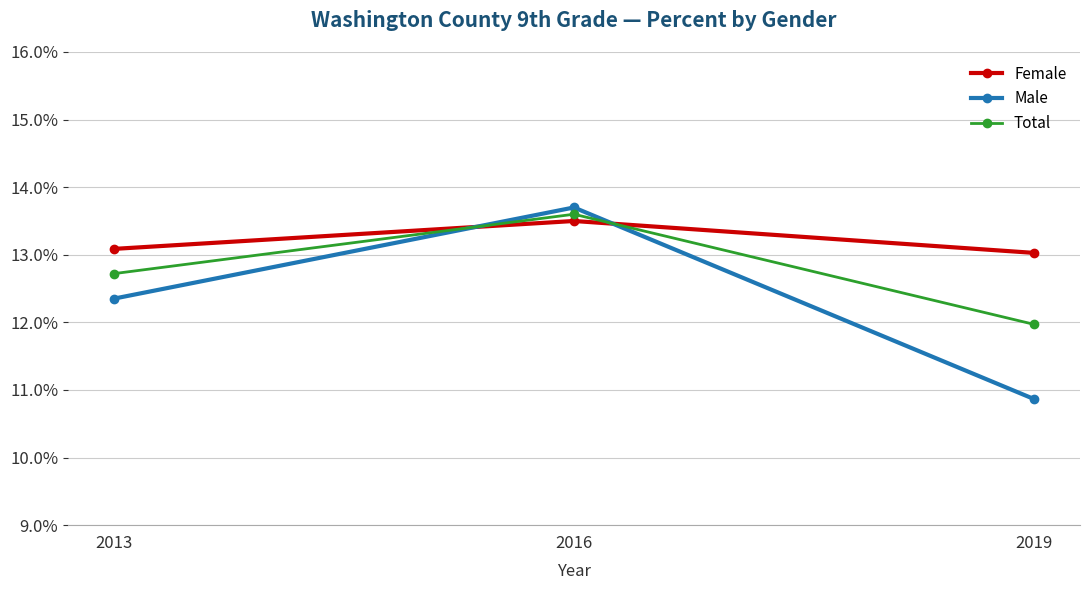

Is the value of Total at 2016 greater than the value of Female at 2016?

Yes